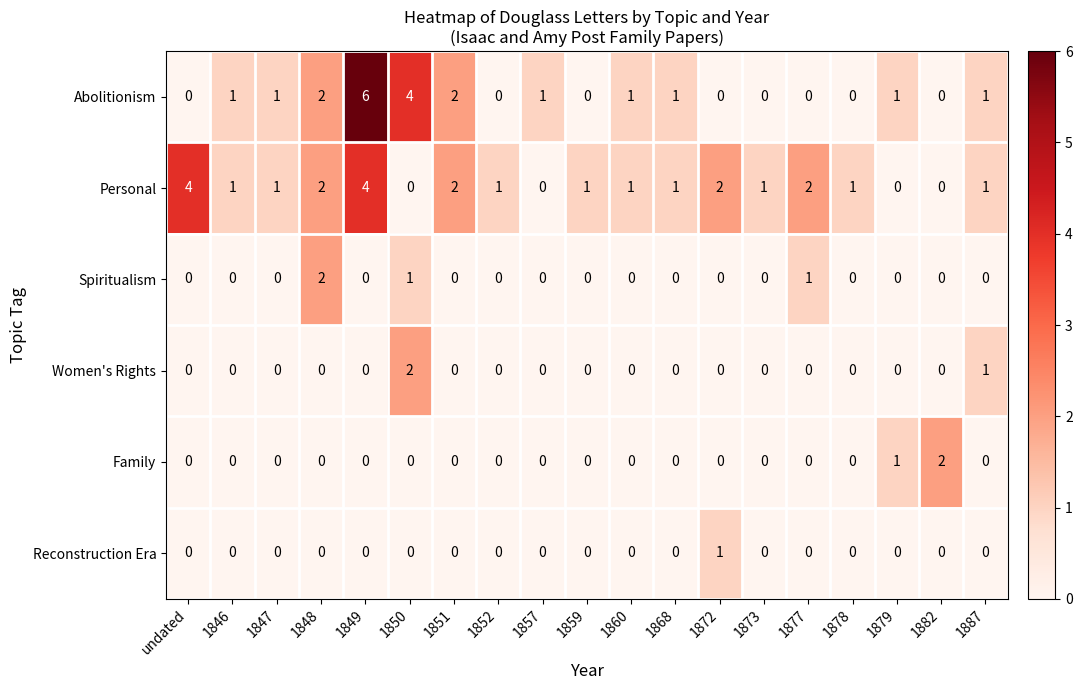

True or false: Family has a value of 0 at undated.

True